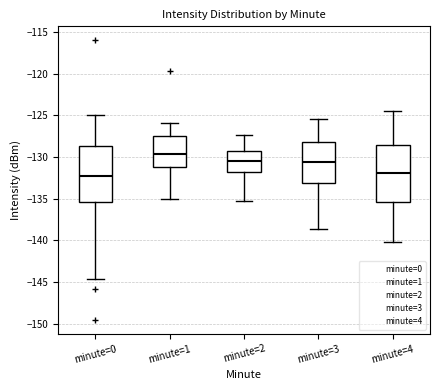

Reading left to right, transcribe this box plot: for each box, give where its median line is, the range the box spans, and where its two whiskers end, as read against the y-axis. The values are not printed on the chart, so give them approximately, as read against the axis.

minute=0: median -132.0, box -135.5 to -128.5, whiskers -144.5 to -125.0
minute=1: median -129.5, box -131.0 to -127.5, whiskers -135.0 to -126.0
minute=2: median -130.5, box -132.0 to -129.5, whiskers -135.0 to -127.5
minute=3: median -130.5, box -133.0 to -128.0, whiskers -138.5 to -125.5
minute=4: median -132.0, box -135.5 to -128.5, whiskers -140.0 to -124.5